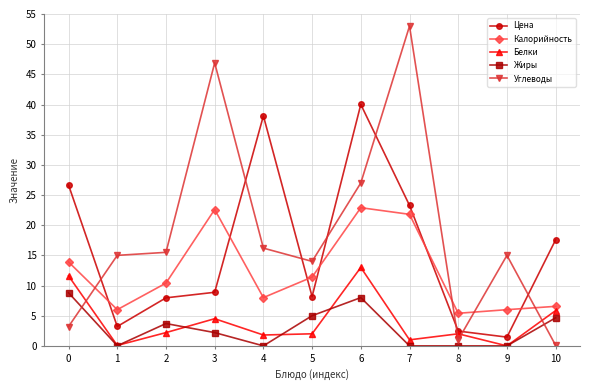

What is the value of the Жиры point at the 11th from the left?

4.7